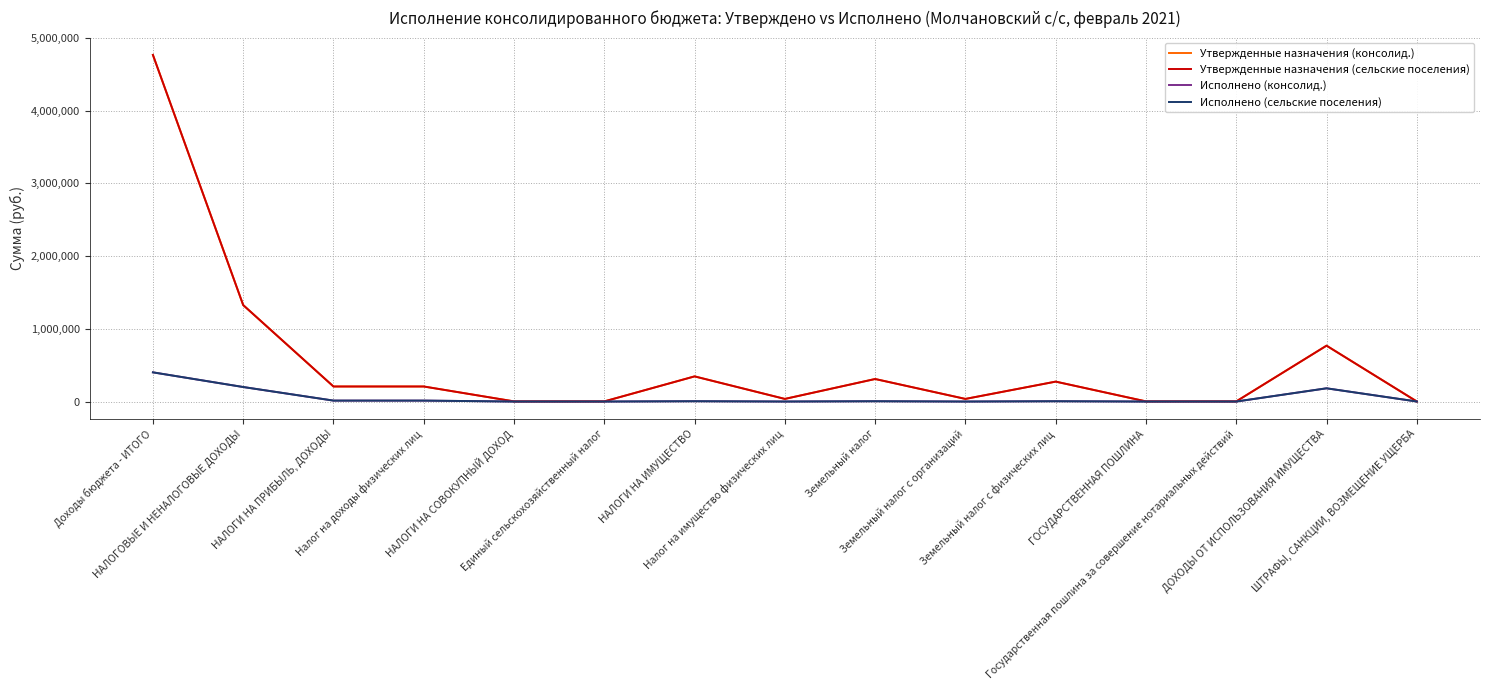

Where is the first local maximum for Исполнено (консолид.)?

НАЛОГИ НА ИМУЩЕСТВО